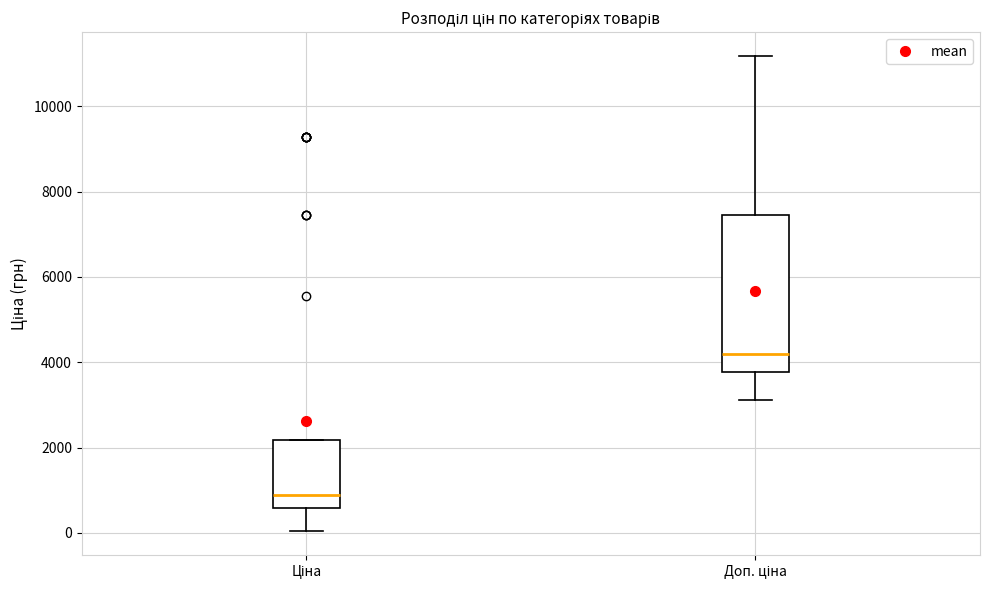

Comparing the boxes themselves (not the whiskers), which one is the tallest?

Доп. ціна